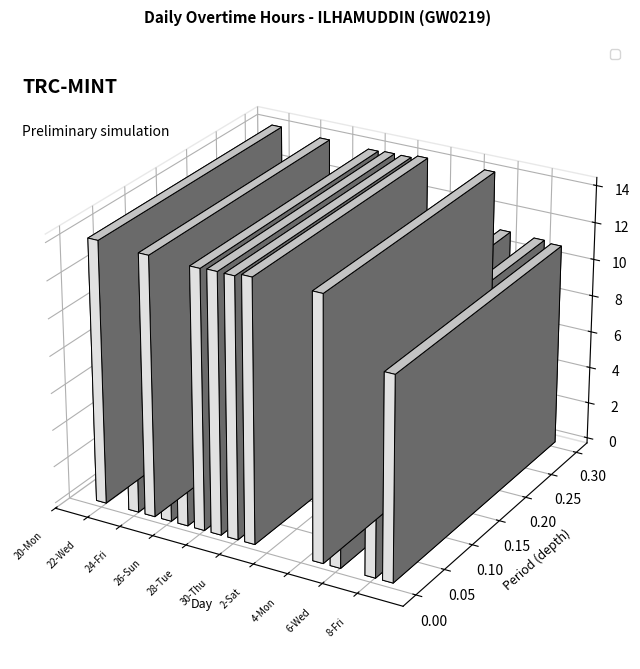

Rank the categories by value from lowest to highest.

20-Mon, 21-Tue, 23-Thu, 2-Sat, 3-Sun, 4-Mon, 7-Thu, 27-Mon, 24-Fri, 26-Sun, 9-Sat, 8-Fri, 6-Wed, 28-Tue, 30-Thu, 25-Sat, 29-Wed, 1-Fri, 22-Wed, 5-Tue